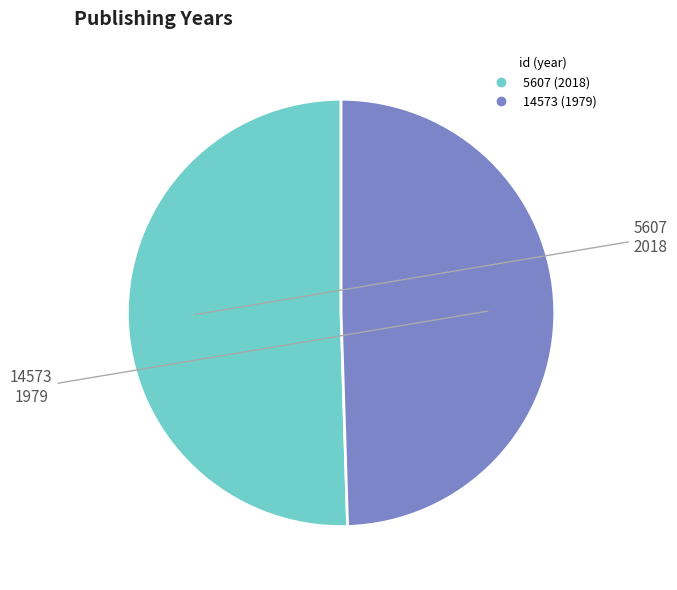

Rank the categories by value from lowest to highest.

14573, 5607